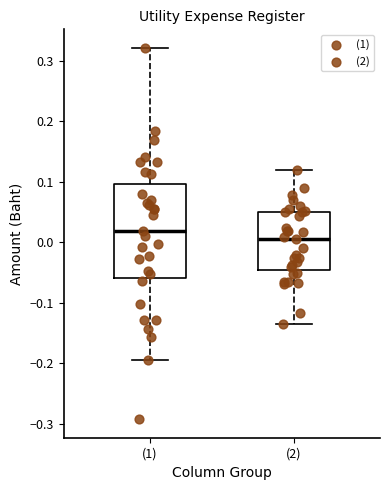

Which box is the tallest, from its lower edge to its upper edge?

(1)